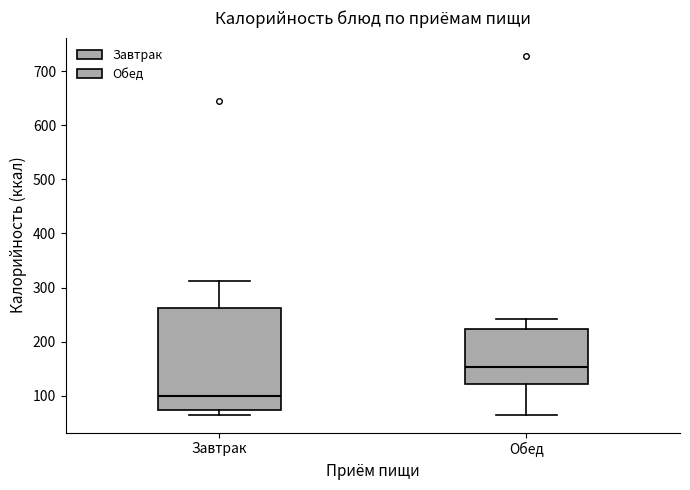

Where is the upper edge of the box for Обед on the y-axis? The values are not printed on the chart, so give them approximately, as read against the axis.

220